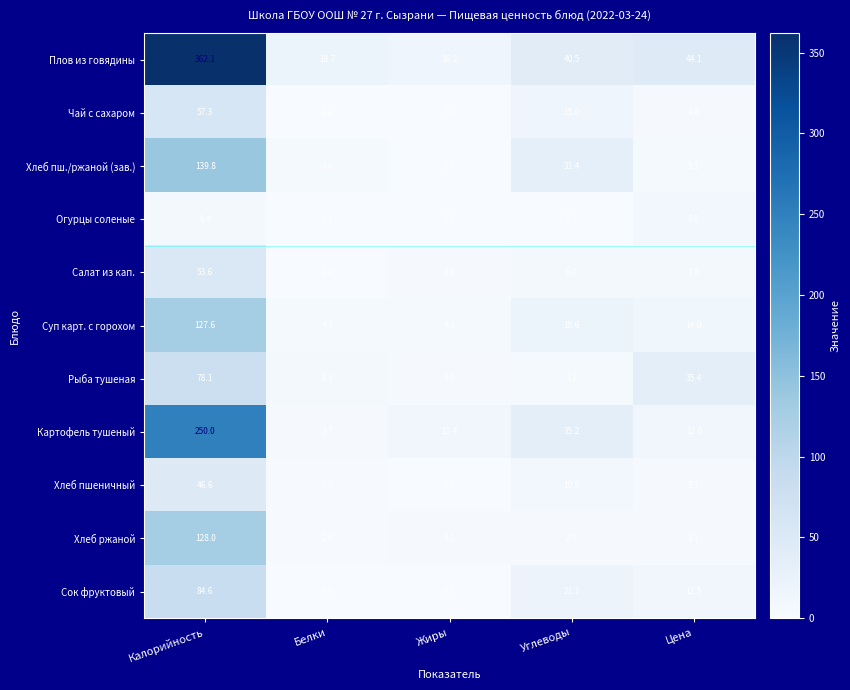

What is the sum of the Хлеб ржаной values at Белки and Углеводы?

5.7